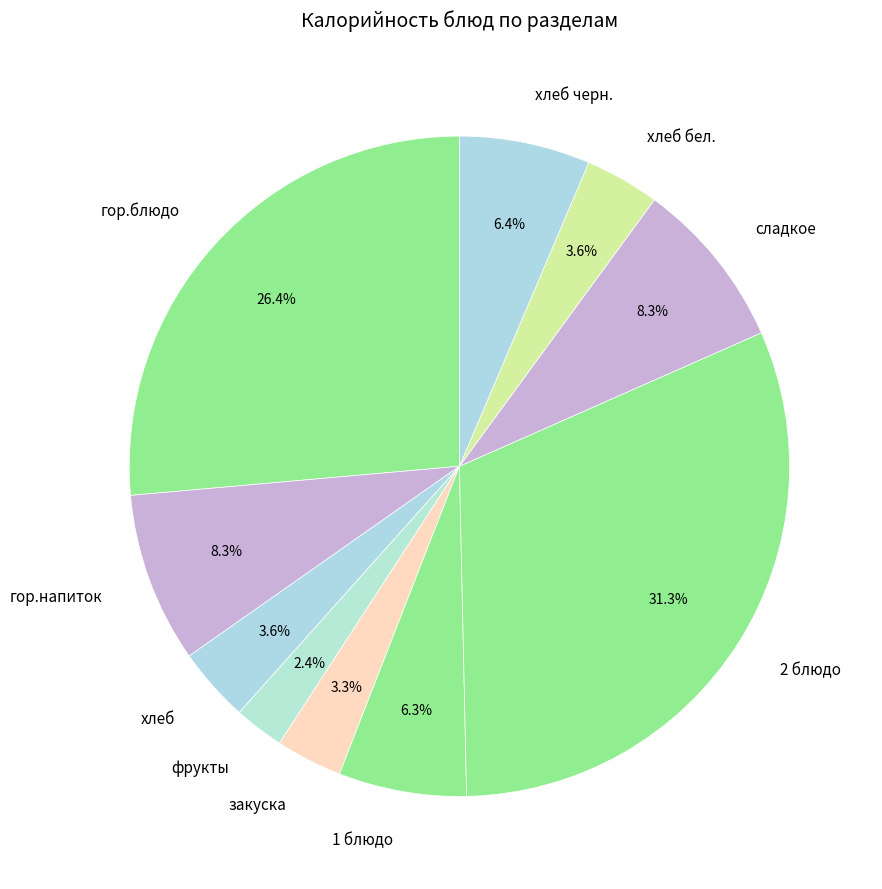

What is the largest slice in the pie chart?

2 блюдо